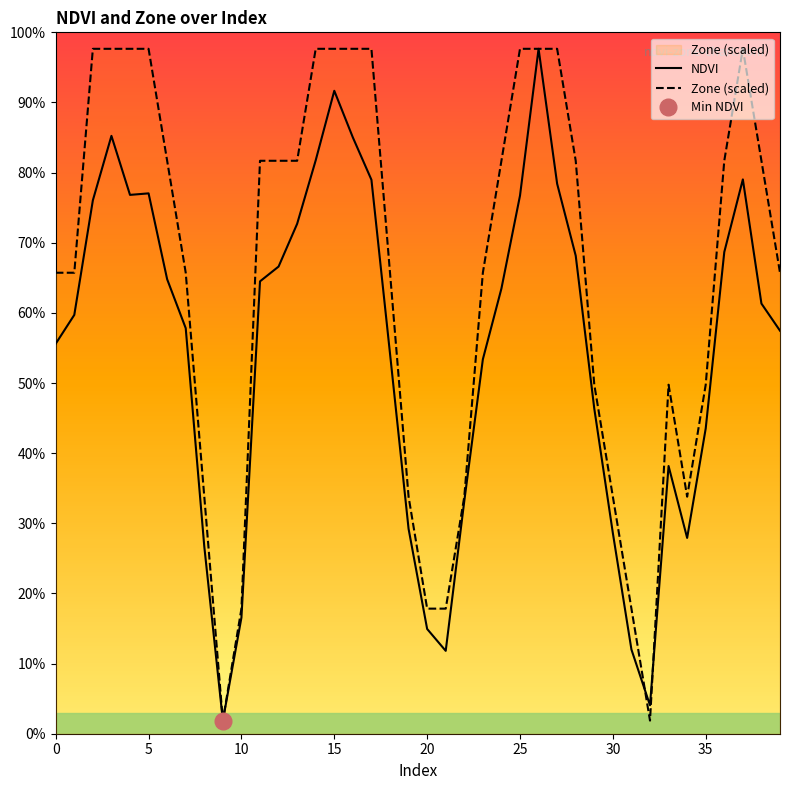

Does the chart display data point markers on the line(s)?

No